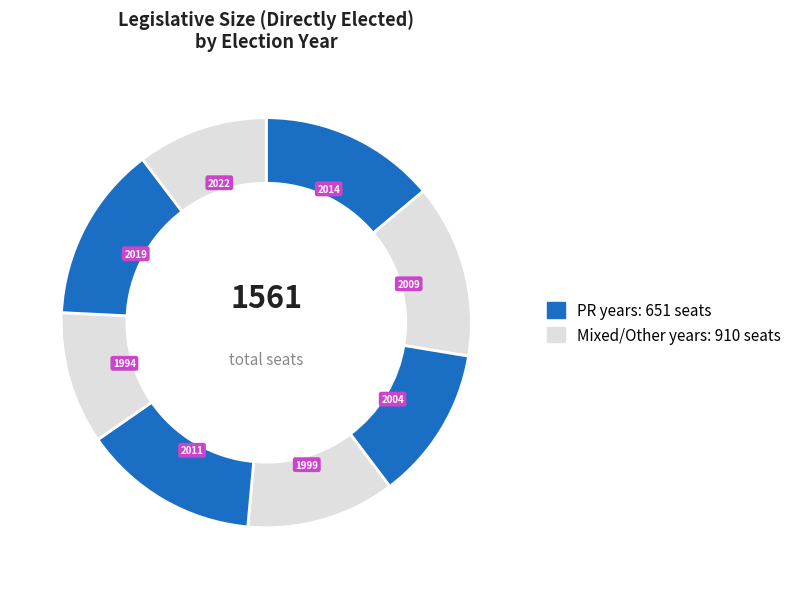

How many slices are in this pie chart?

8